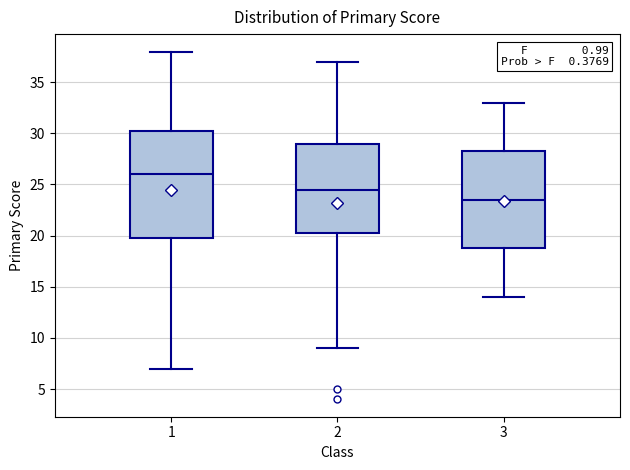

Comparing the boxes themselves (not the whiskers), which one is the tallest?

1